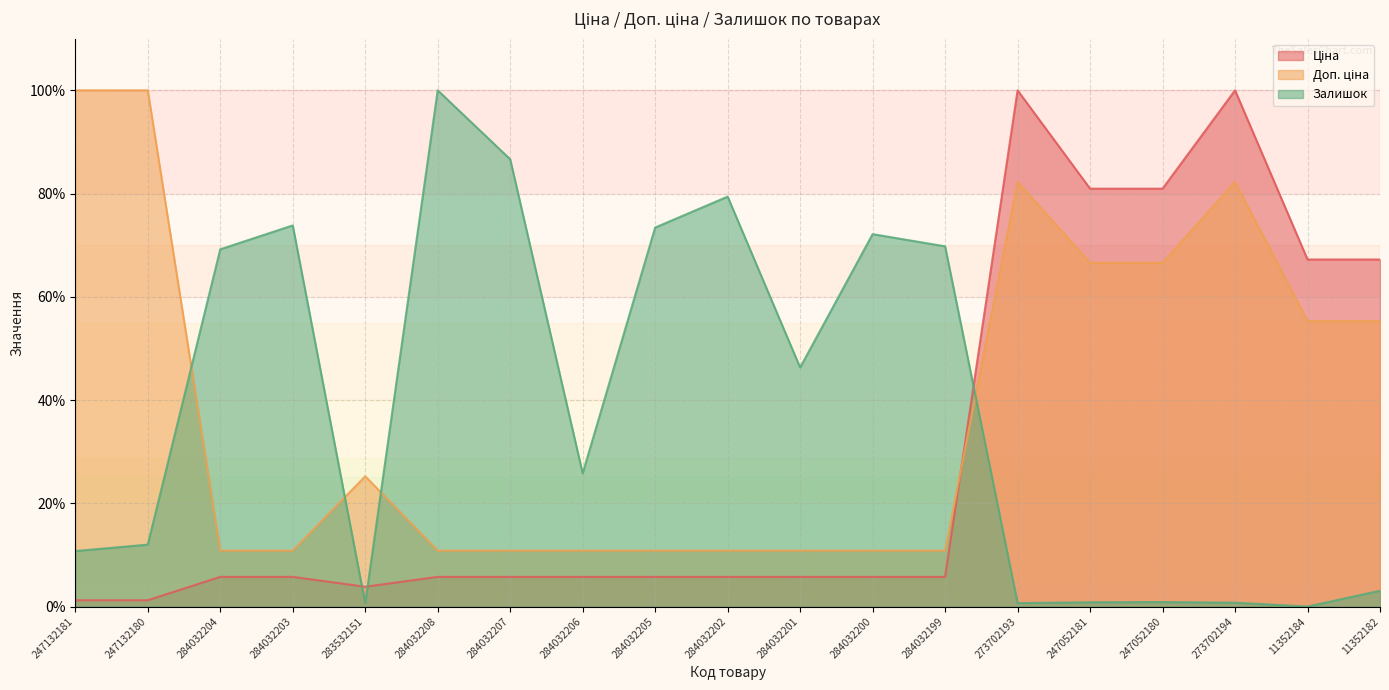

Rank the series by their maximum value, from highest to lowest.

Ціна, Доп. ціна, Залишок